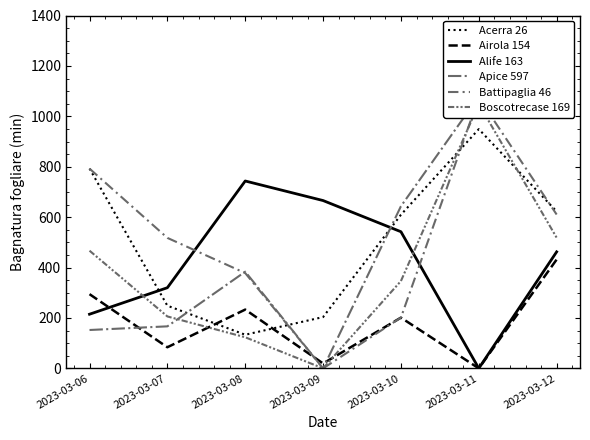

How many values in Boscotrecase 169 are above zero?

6